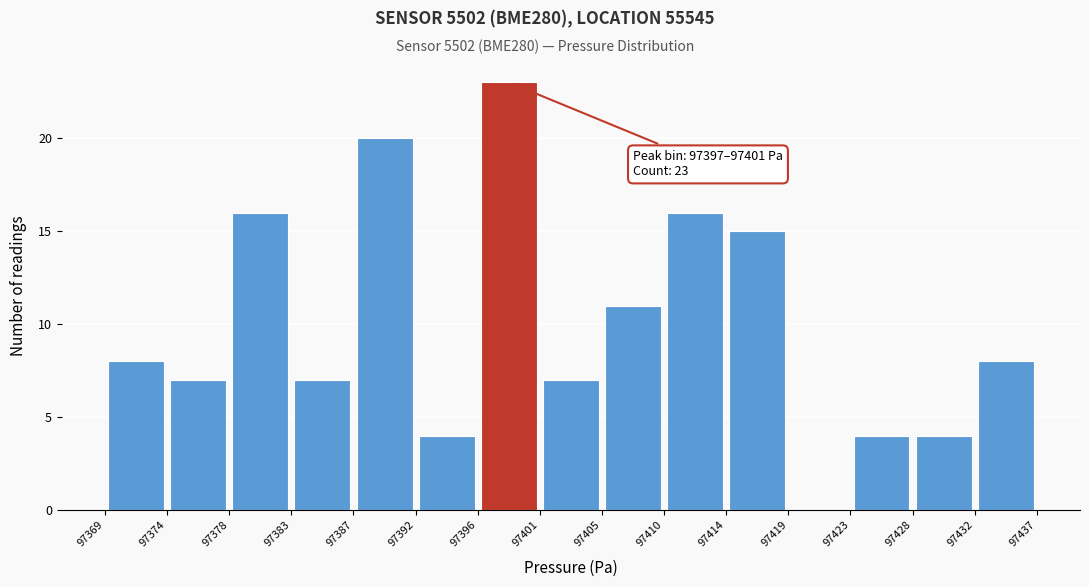

Which range on the x-axis has the tallest bar?

97396 to 97401